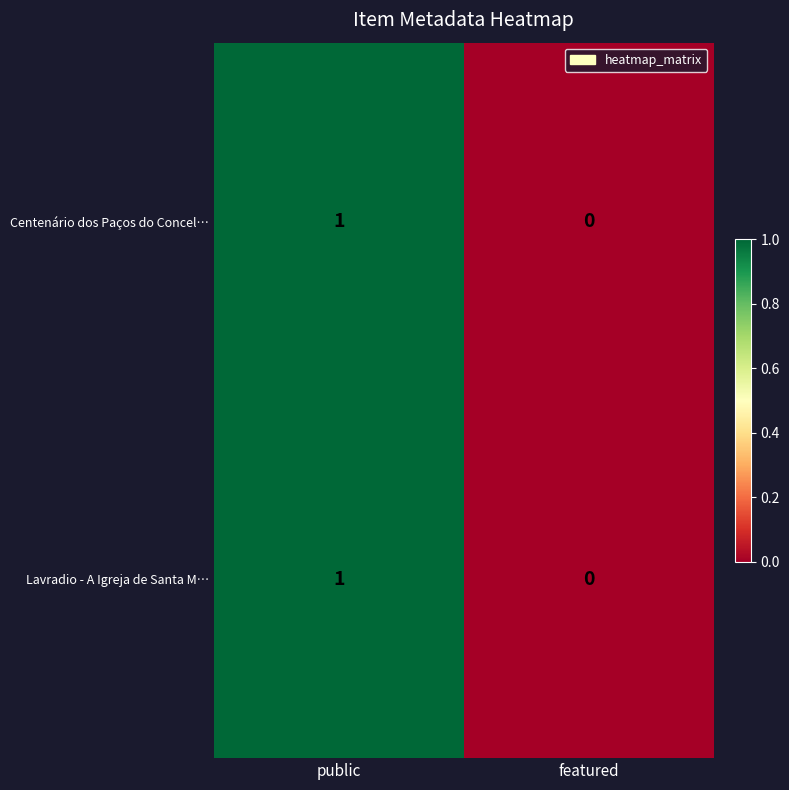

How many series are shown in this chart?

2